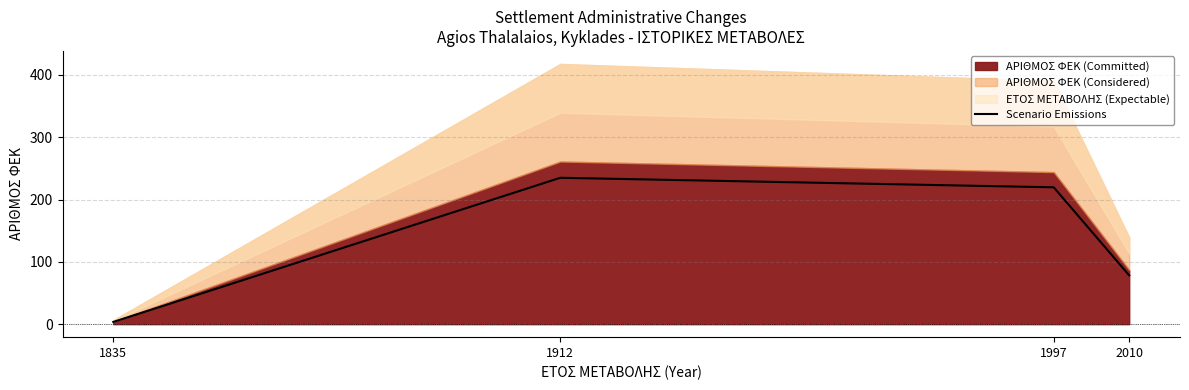

Is it true that the value at 1912 is 234.9?

True